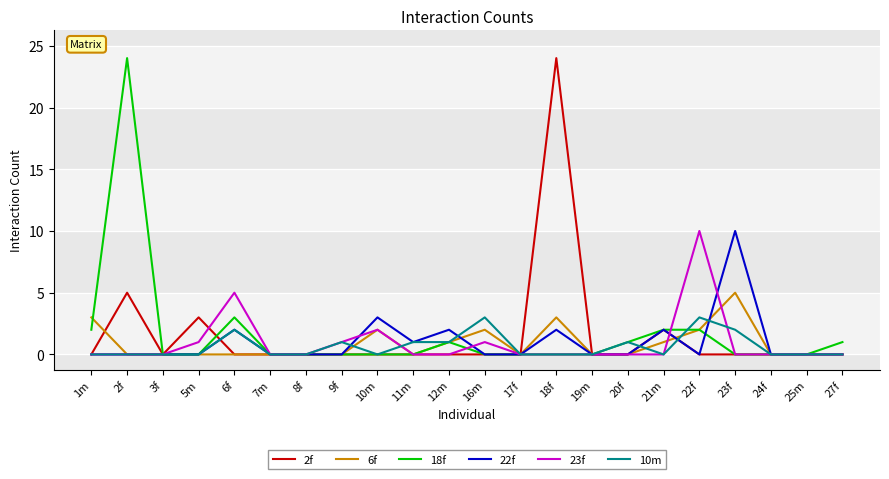

Is this an area chart (filled region under the line)?

No